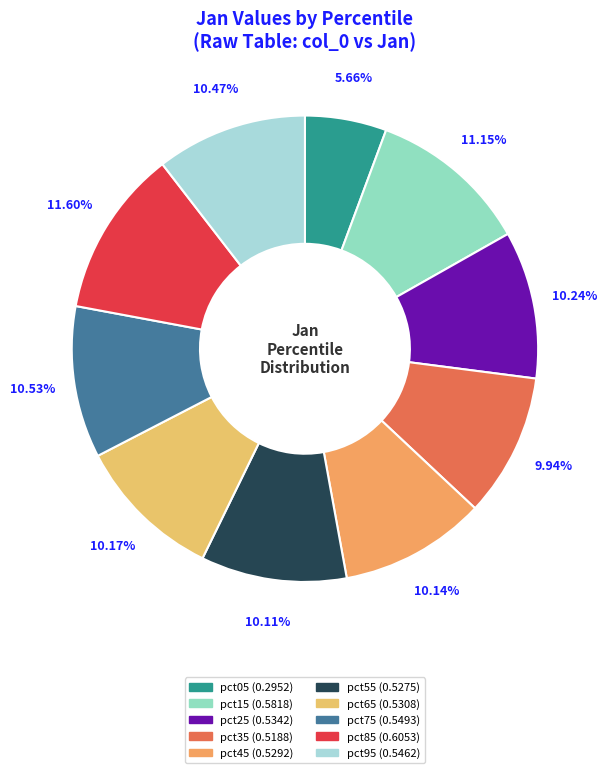

To the nearest percent, what is the average slice percentage?

10%